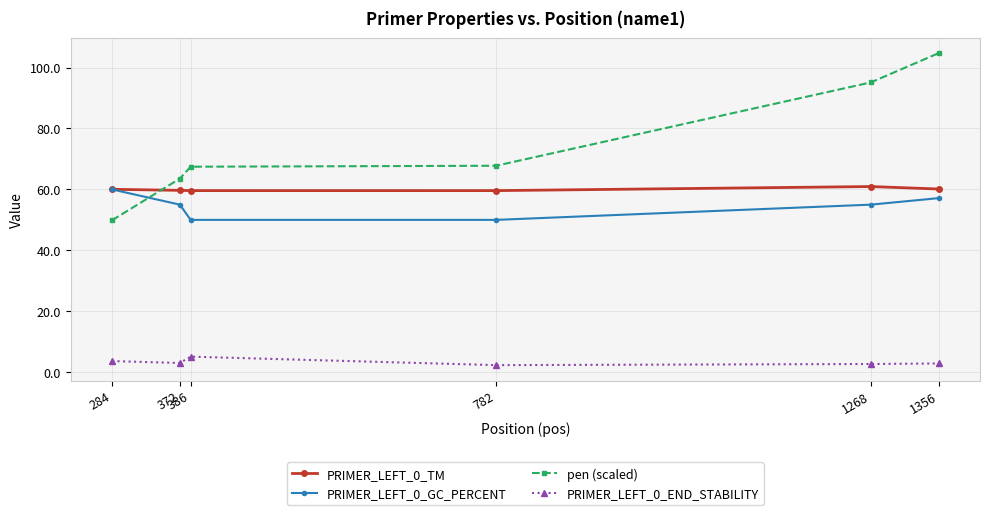

The PRIMER_LEFT_0_GC_PERCENT series shows 33.8 at 372. True or false?

False